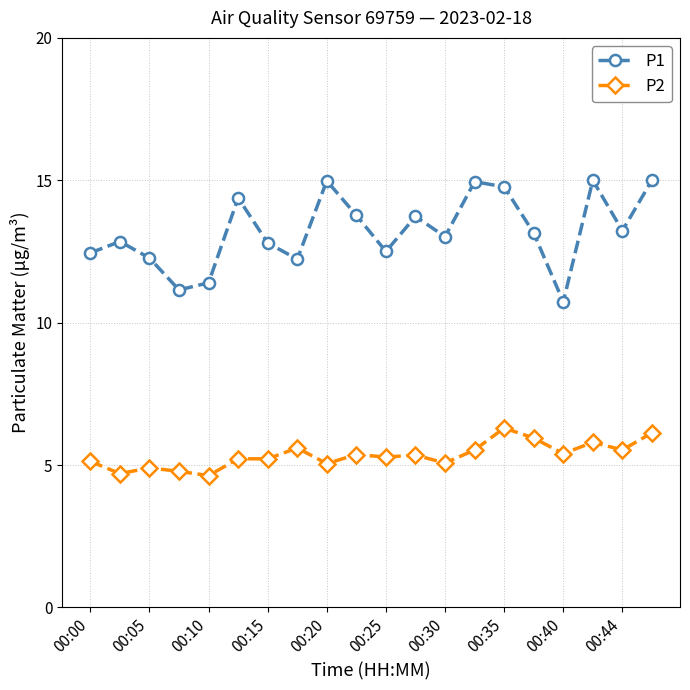

How many data points does each series have?

20